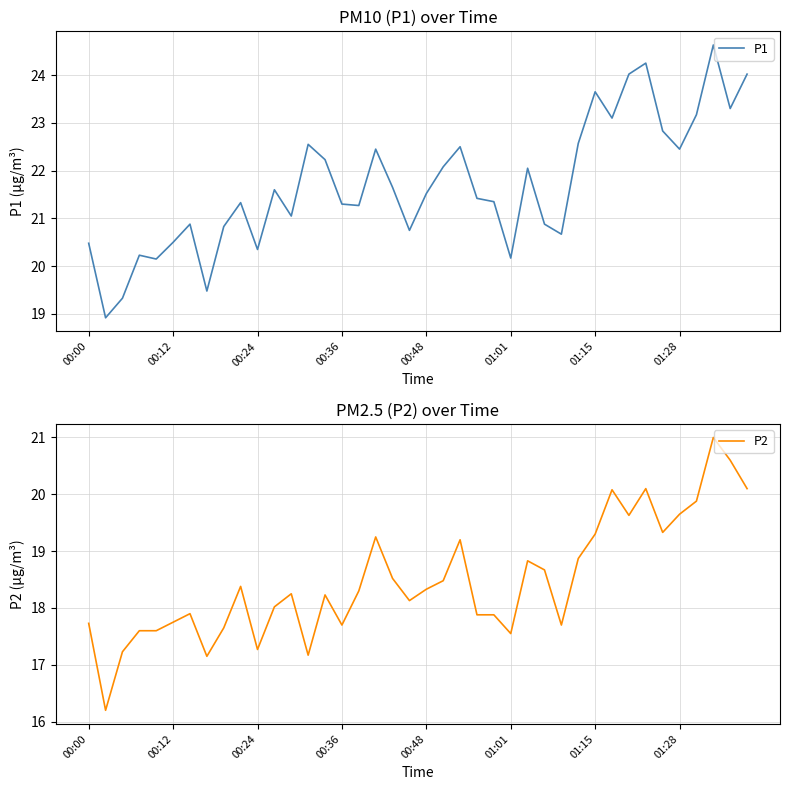

What is the minimum value for P1?

18.9